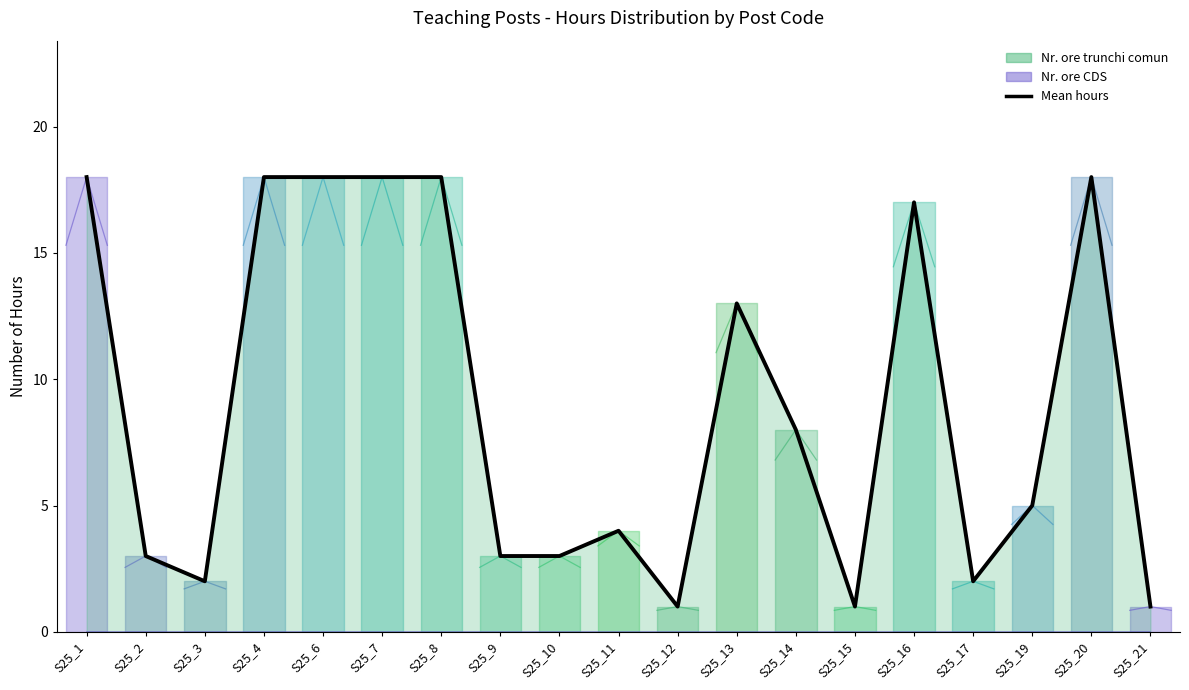

Where is the data nearest to the value 9?

S25_14